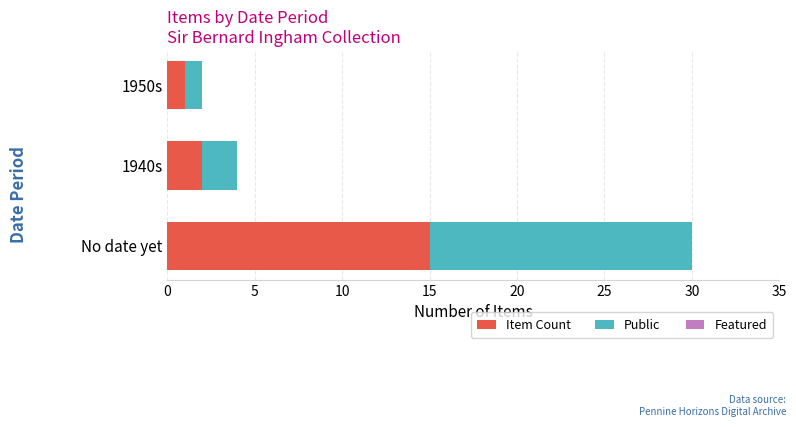

At which label does Item Count reach its minimum?

1950s